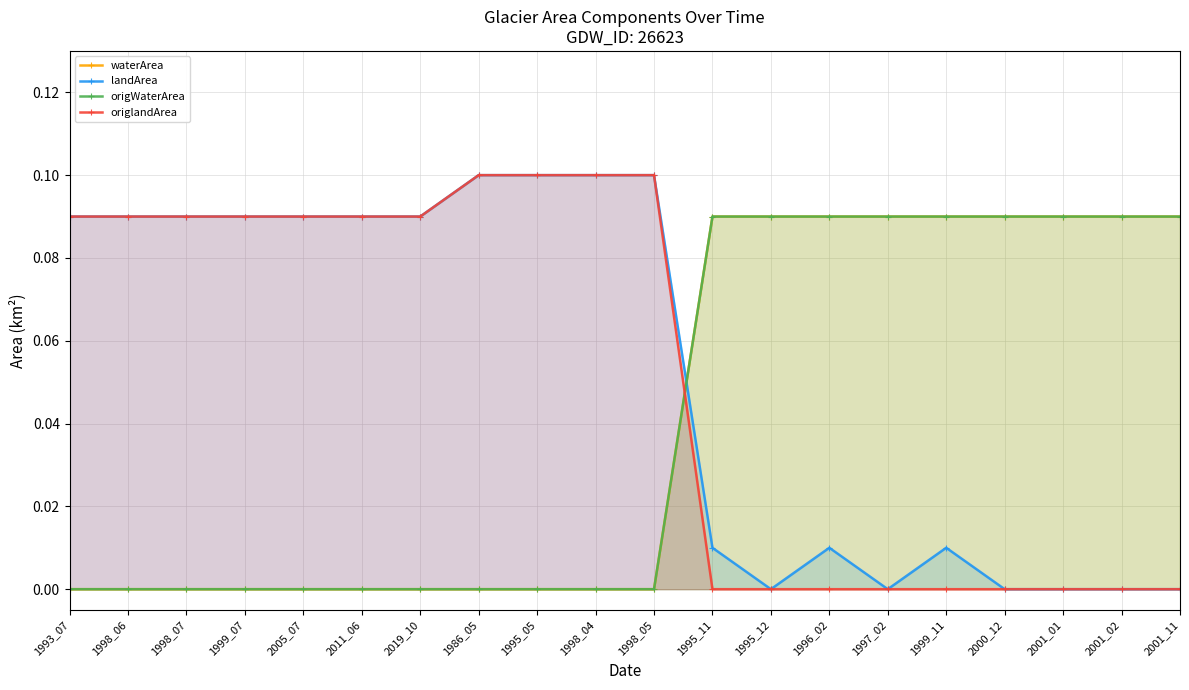

The value of origWaterArea at 1995_11 is 0.1. True or false?

True